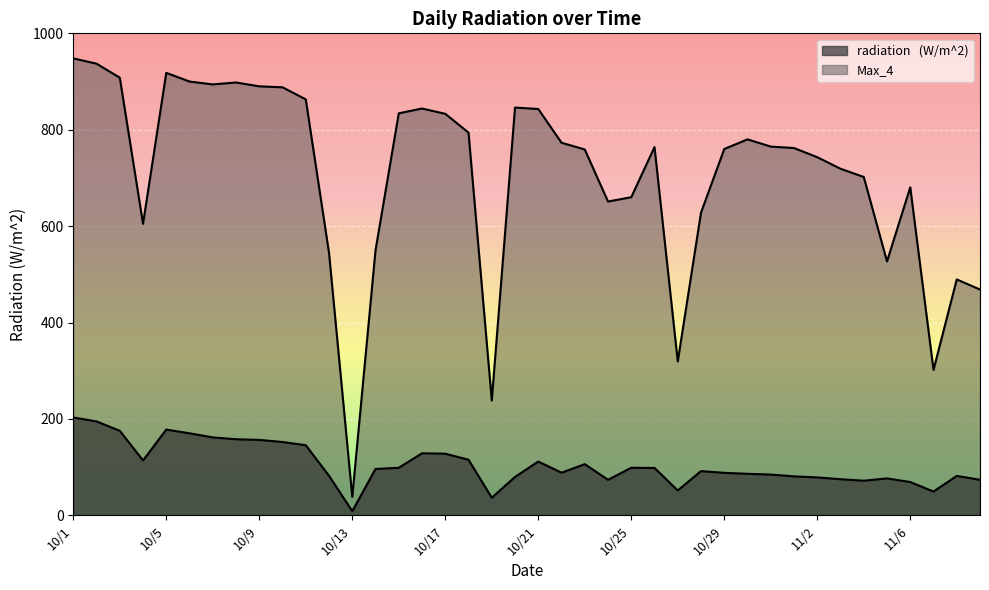

Between 10/26 and 11/9, which series saw the biggest shift?

Max_4